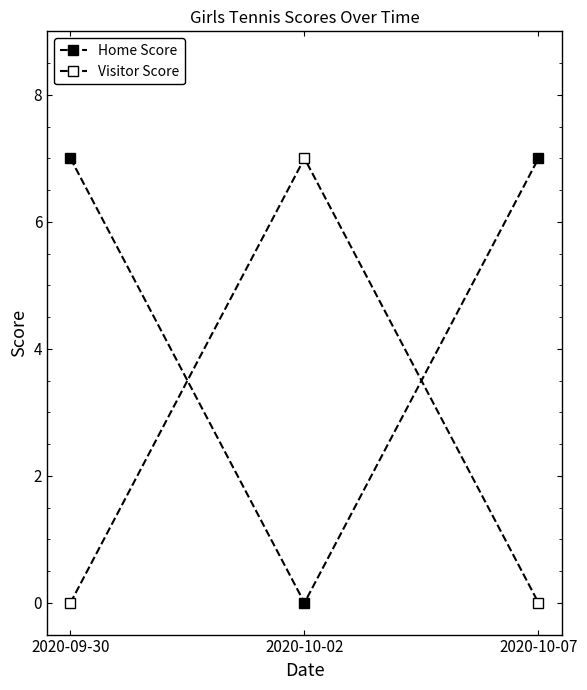

Is this an area chart (filled region under the line)?

No